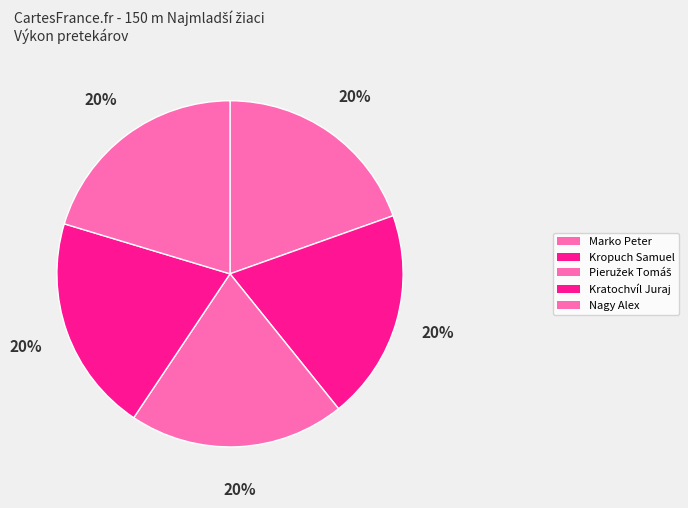

How many segments does this pie chart have?

5